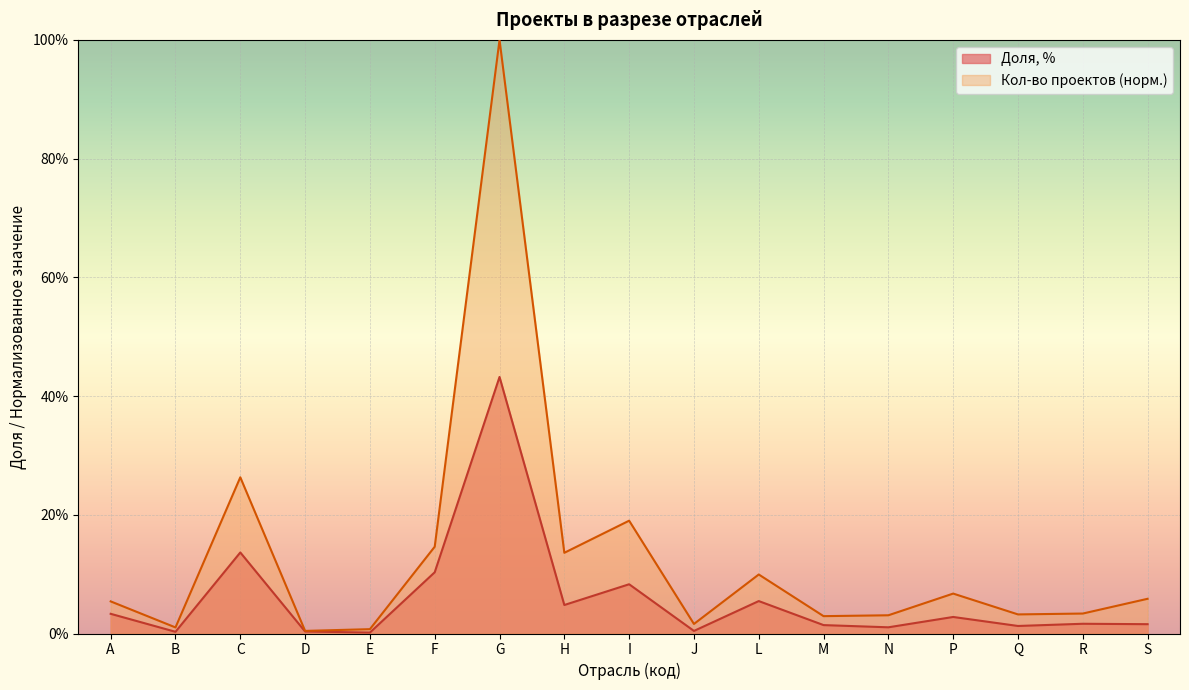

What are all the series names shown in the legend?

Доля, %, Кол-во проектов (норм.)